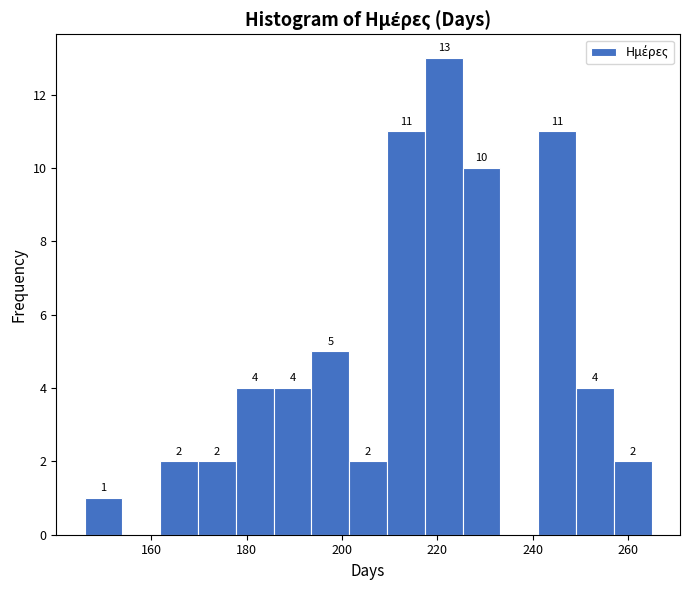

Around what value on the x-axis is the tallest bar? Give the approximate position of its centre, as read against the axis.

222